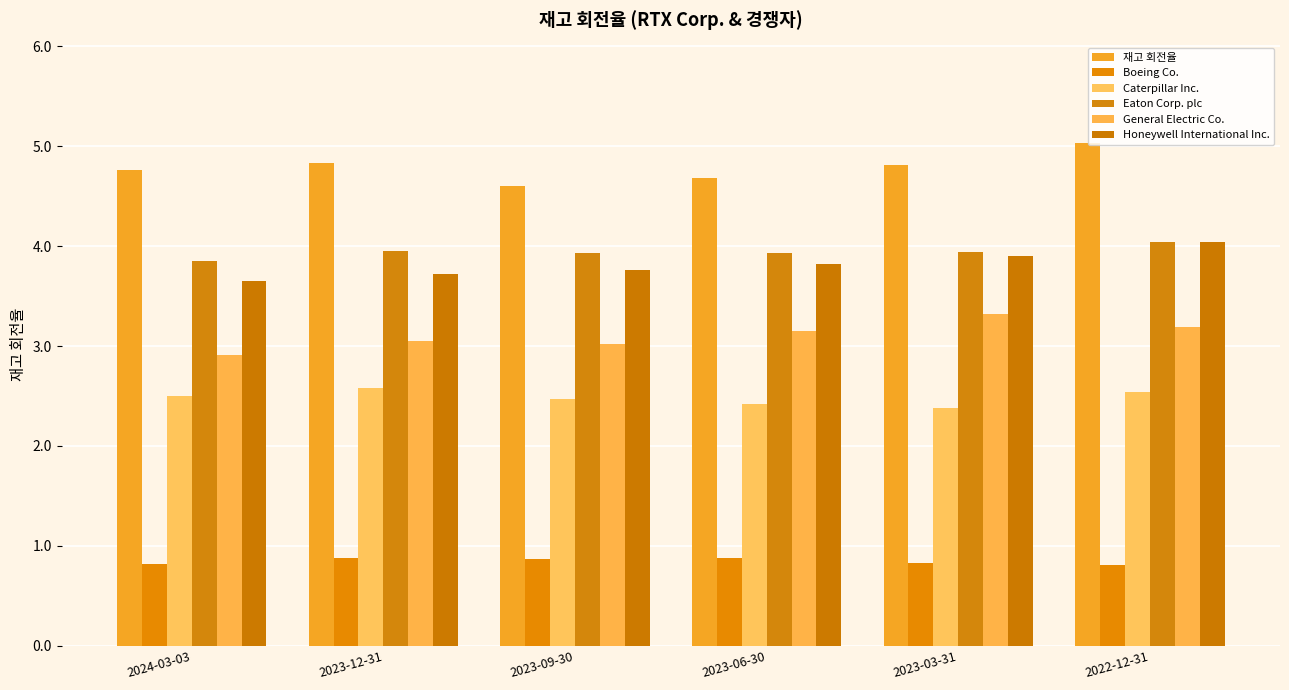

What is the difference between the maximum and minimum values in the Caterpillar Inc. series?

0.2